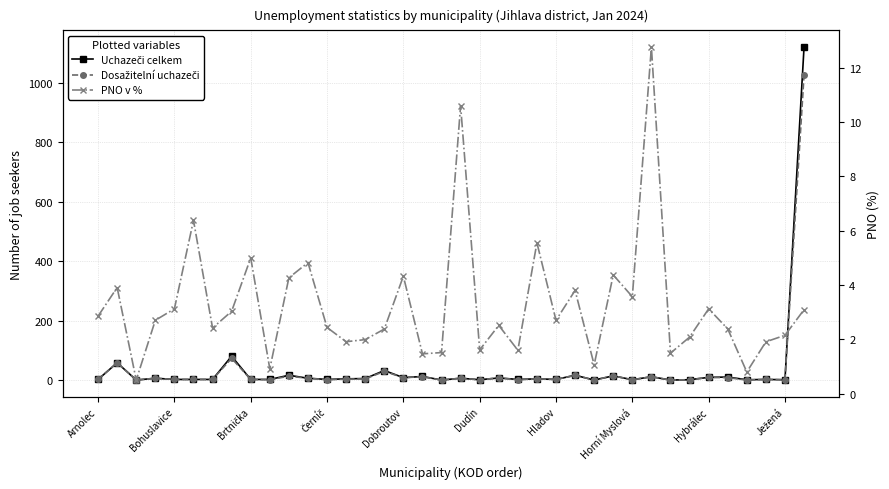

What is the difference between the highest and lowest values at 35?

1.1